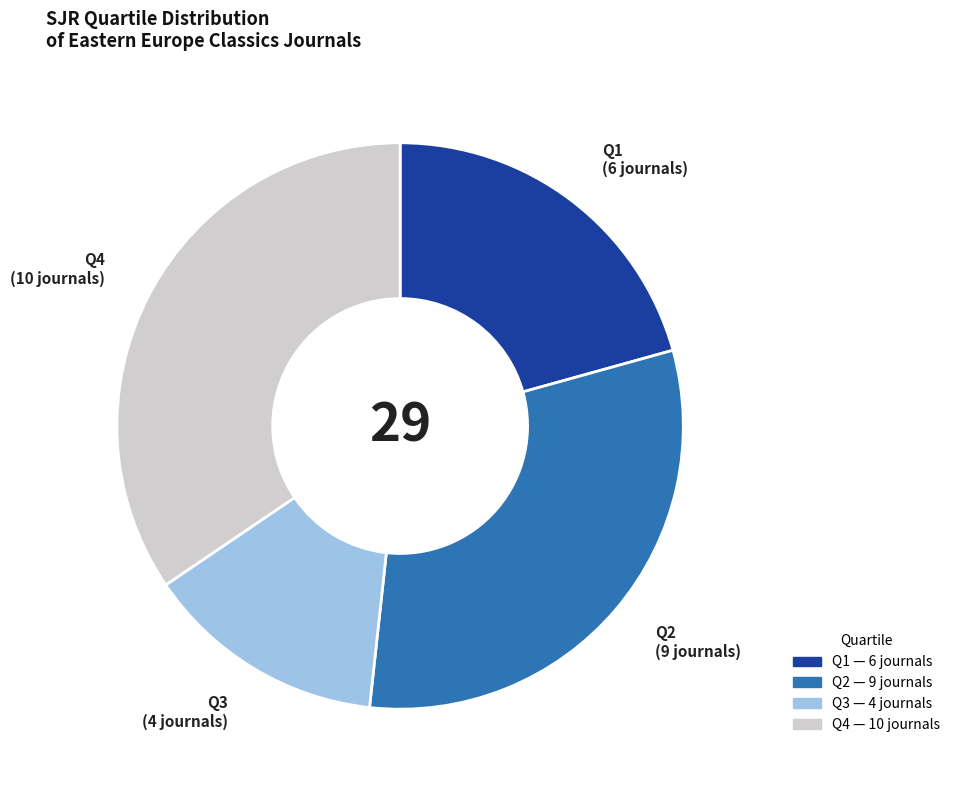

Does Q2 represent more than half of the total?

No